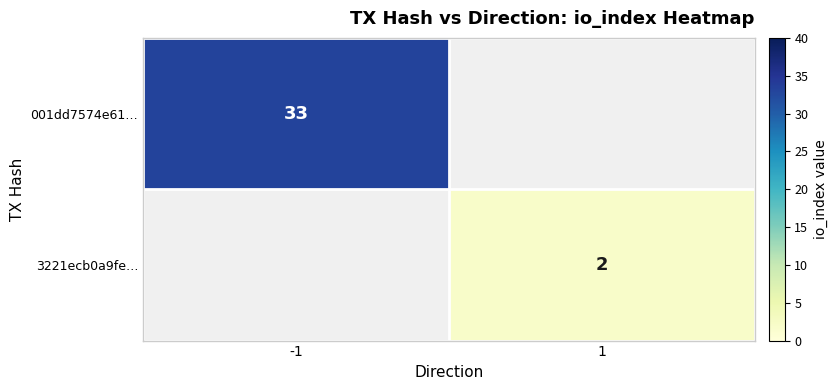

Is it true that 3221ecb0a9fe… equals 3 at 1?

False